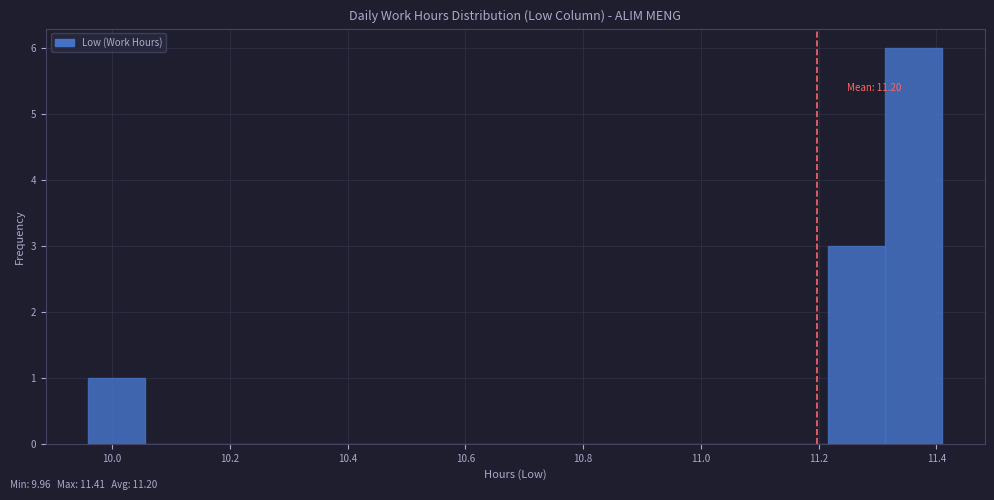

Over which range of the x-axis is the bar tallest?

11.32 to 11.42